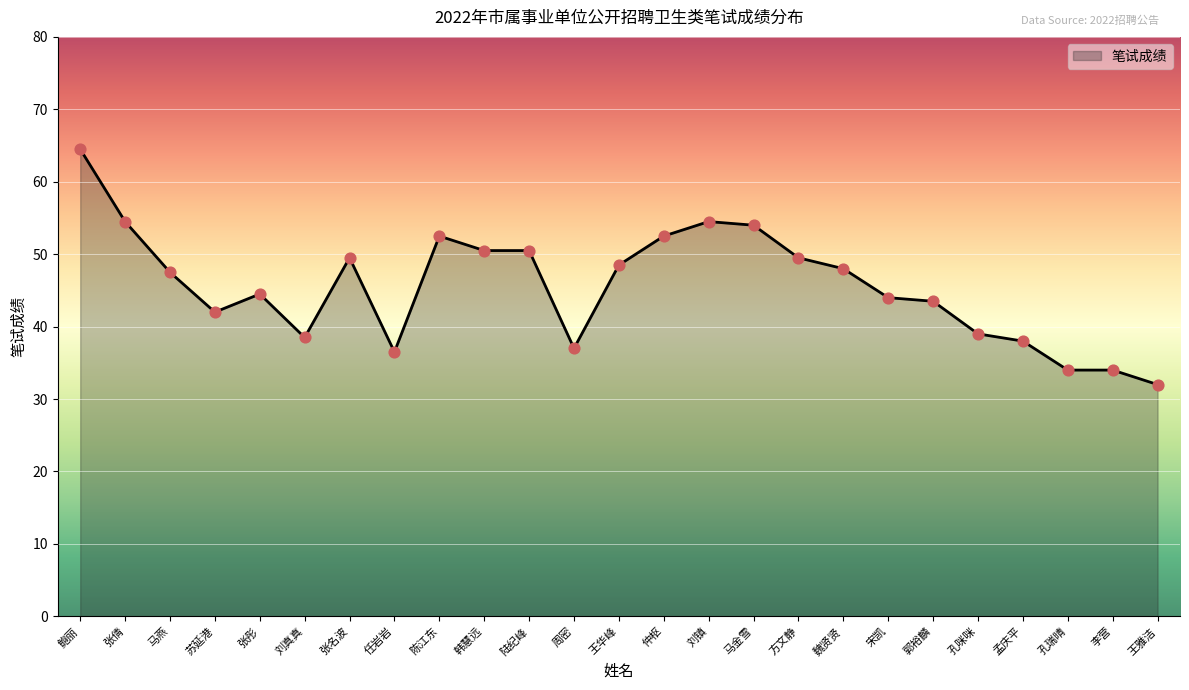

What is the ratio of the value at 刘真真 to the value at 王华峰?

0.8